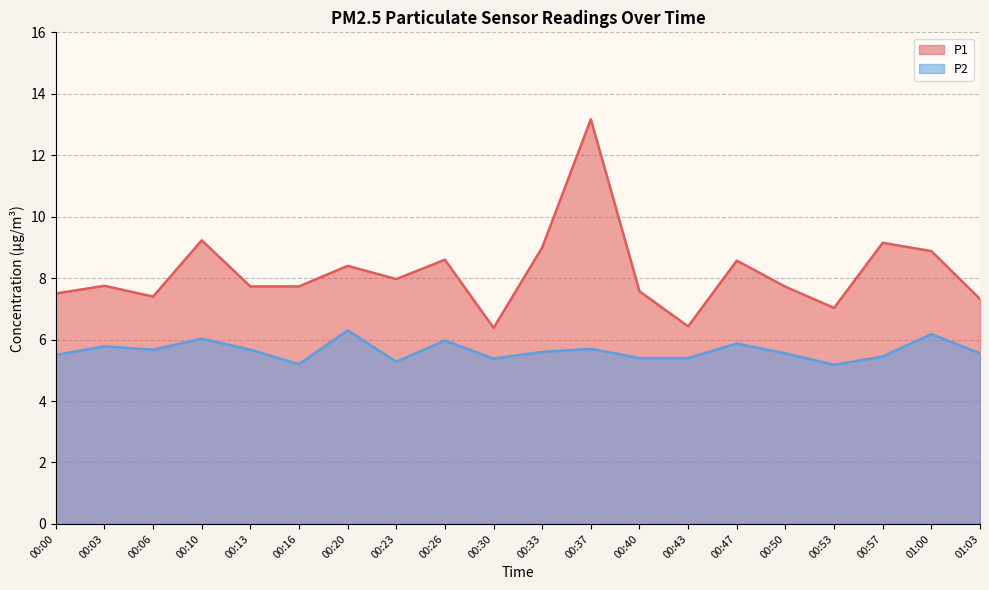

True or false: P1 and P2 intersect in this chart.

False